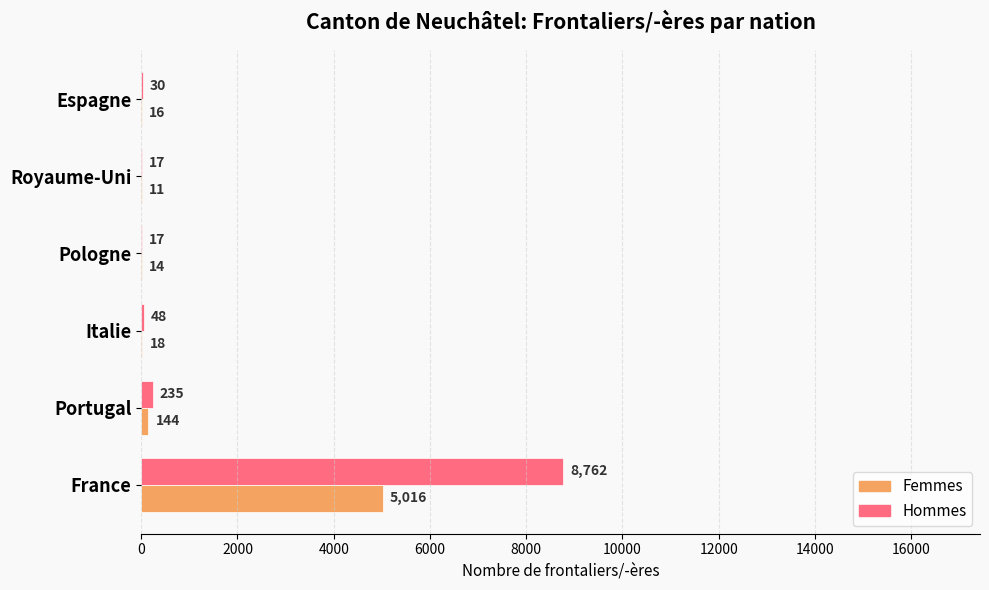

What is the sum of all Hommes values?

9109